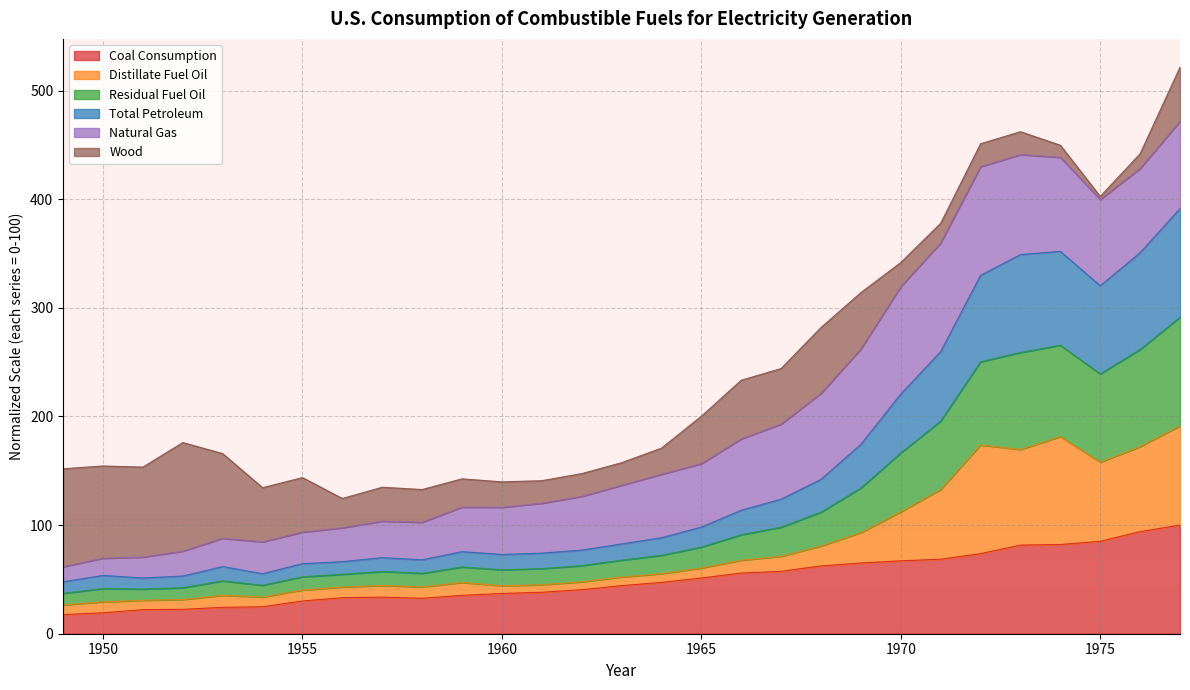

What is the maximum value for Coal Consumption?

100.0